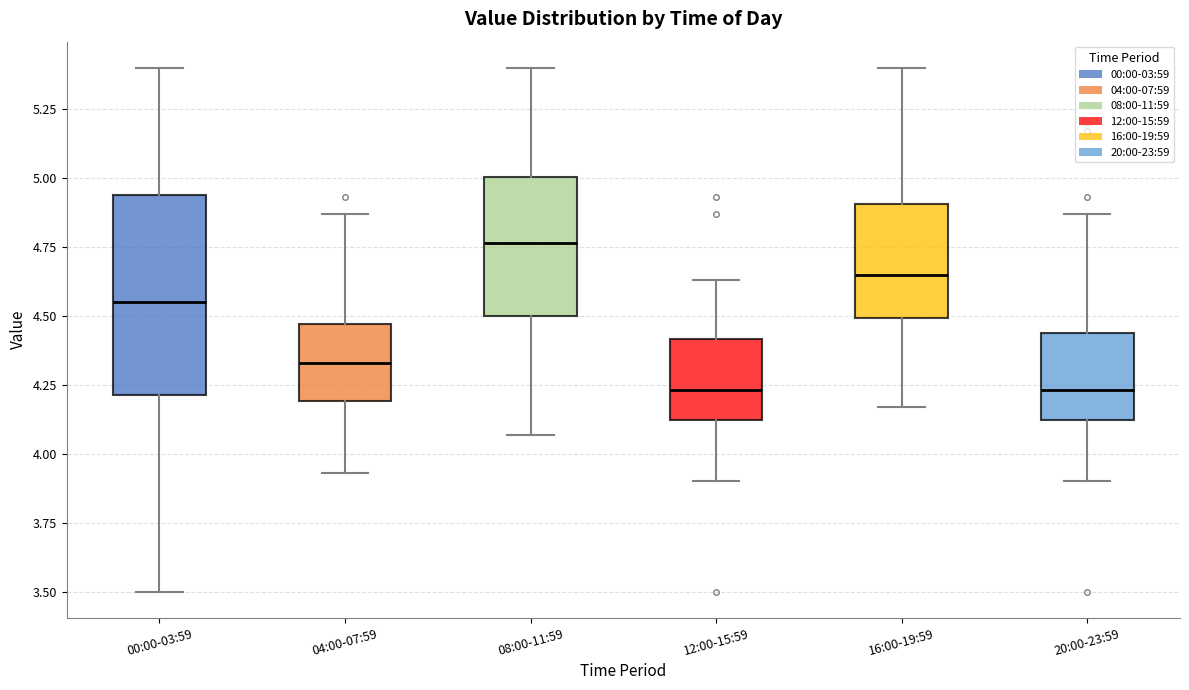

Which box is the tallest, from its lower edge to its upper edge?

00:00-03:59